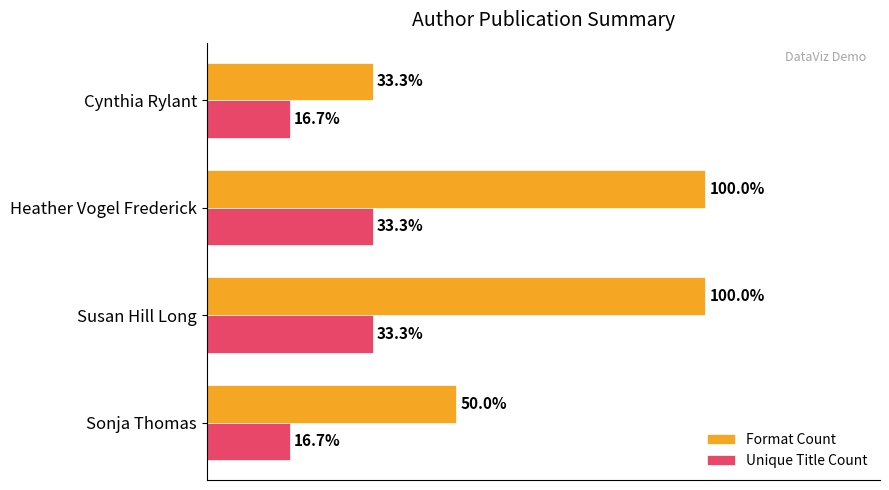

What are all the series names shown in the legend?

Format Count, Unique Title Count